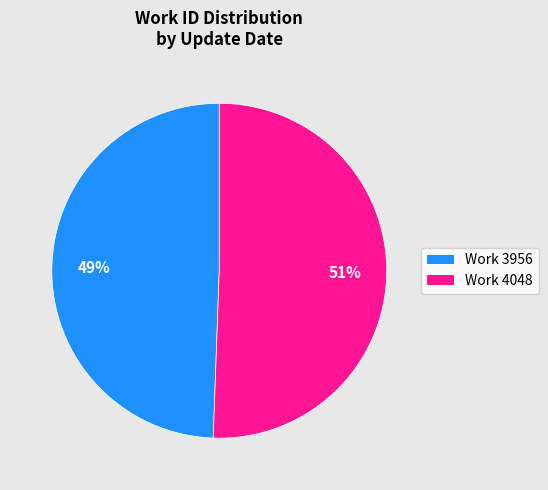

To the nearest percent, what is the average slice percentage?

50%